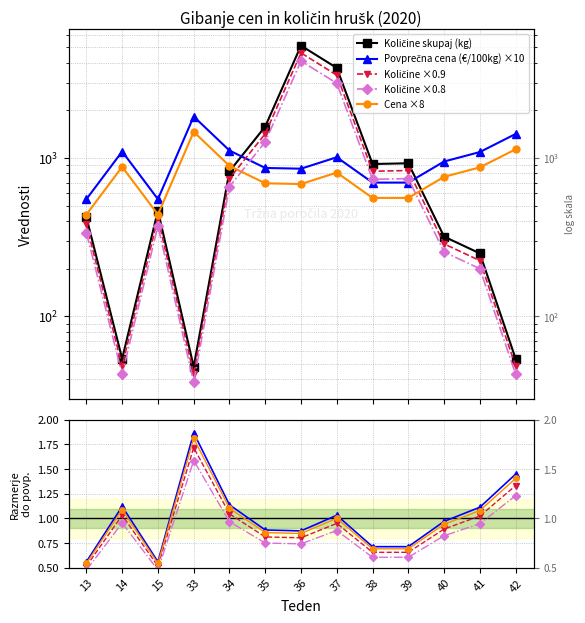

In Količine skupaj (kg), how many points are higher than both neighbors (excluding endpoints)?

3